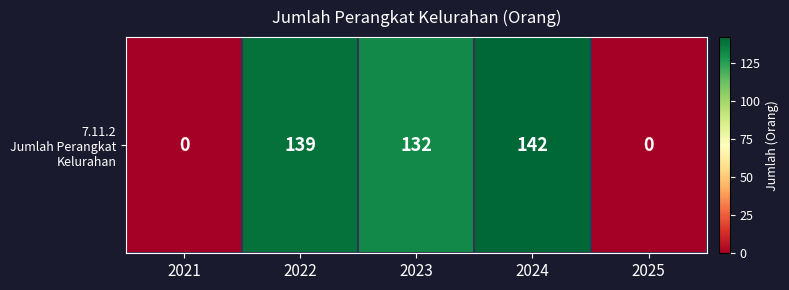

Which has a higher value, 2023 or 2022?

2022